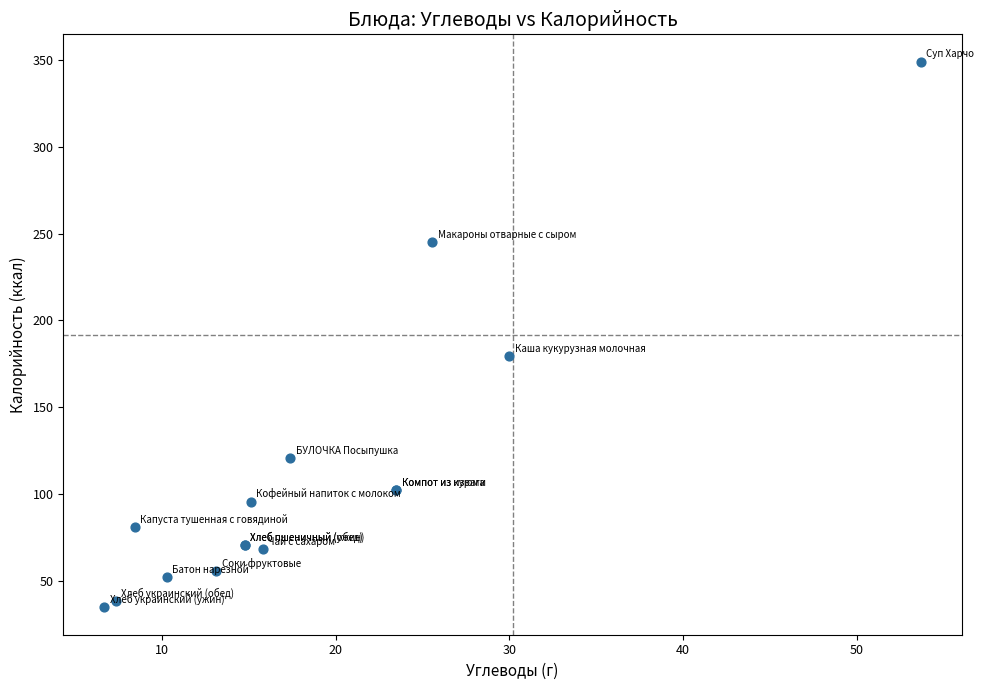

What Y value in the scatter plot is closest to 191?

179.6